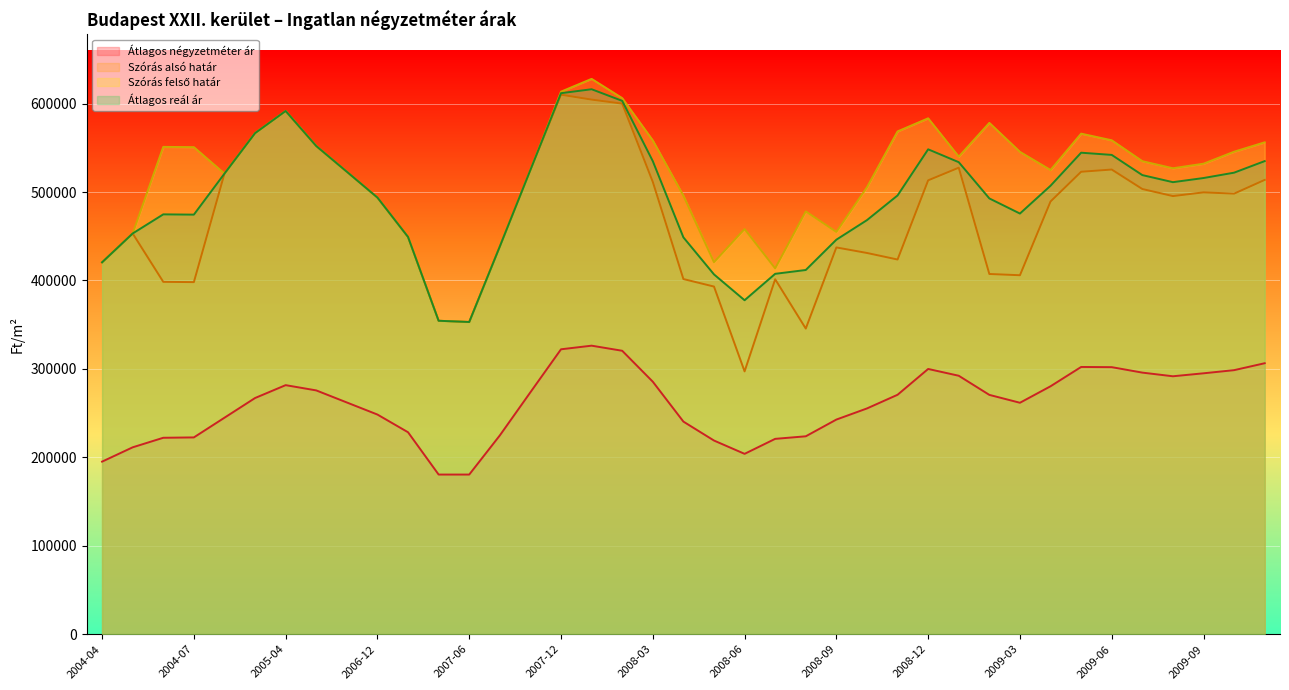

Reading left to right, list all the values displayed in this chart.

Átlagos négyzetméter ár: 195166	211356	222150	222557	244828	267098	281659	275716	262064	248412	228395	180555	180555	224814	273629	322209	326300	320541	285554	240444	219018	203979	220925	223818	242740	255315	270774	299976	292283	270658	261742	280388	302224	302006	295836	291700	295057	298613	306450
Szórás alsó határ: 420556	453174	398474	398166	520865	566643	591700	552073	523000	493792	449259	354462	353081	438493	525037	610089	604564	600018	511534	401645	393153	297221	401418	345643	437393	431132	423731	513275	527561	407374	405955	489353	522966	525479	503461	495457	499671	498238	513768
Szórás felső határ: 420556	453174	551120	550812	520865	566643	591700	552073	523000	493792	449259	354462	353081	438493	525037	613553	628012	606266	558406	495923	420651	458141	413692	478123	454925	505412	568613	583421	540039	578250	545475	524959	566088	558575	534939	526935	532087	545652	556276
Átlagos reál ár: 420556	453174	474797	474489	520865	566643	591700	552073	523000	493792	449259	354462	353081	438493	525037	611821	616288	603142	534970	448784	406902	377681	407555	411883	446159	468272	496172	548348	533800	492812	475715	507156	544527	542027	519200	511196	515879	521945	535022